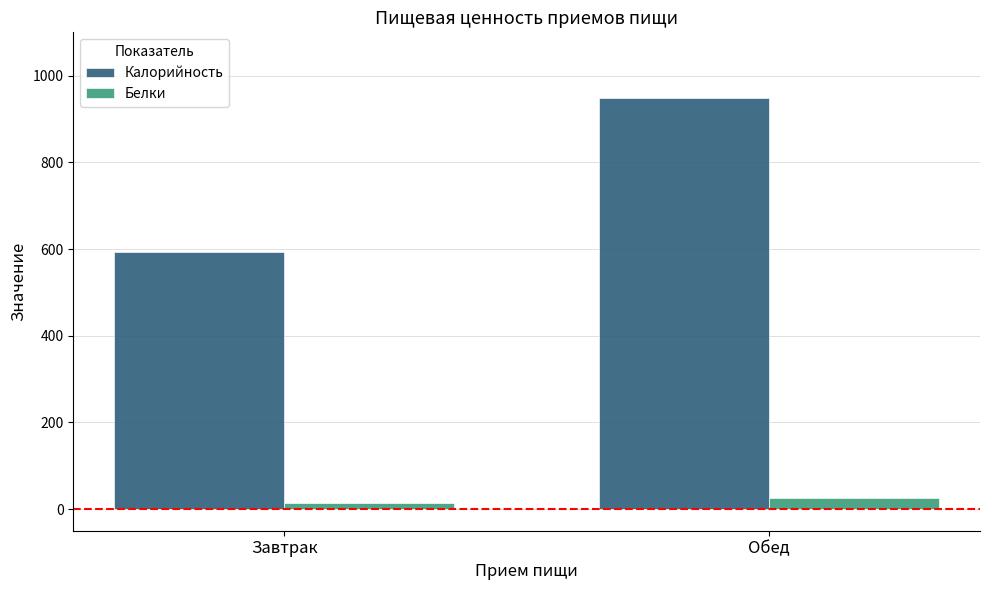

Between Завтрак and Обед, which series saw the biggest shift?

Калорийность